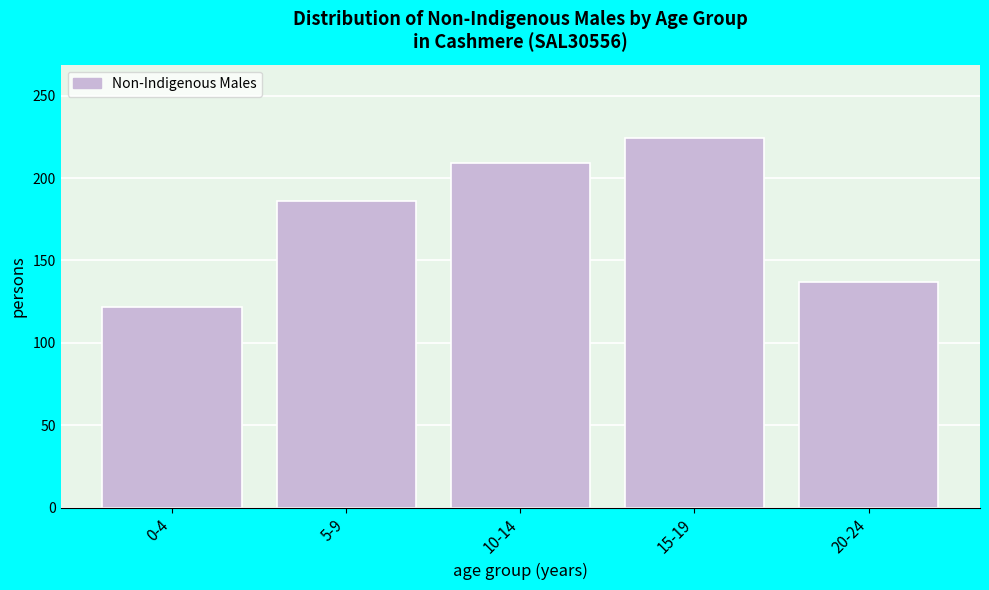

Reading right to left, list all the values displayed in this chart.

20-24=137	15-19=224	10-14=209	5-9=186	0-4=122